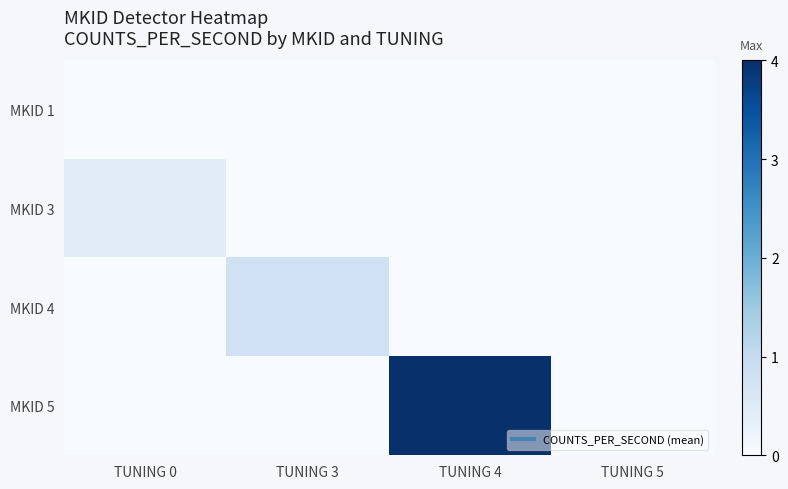

At which category is the sum across all series the highest?

TUNING 4